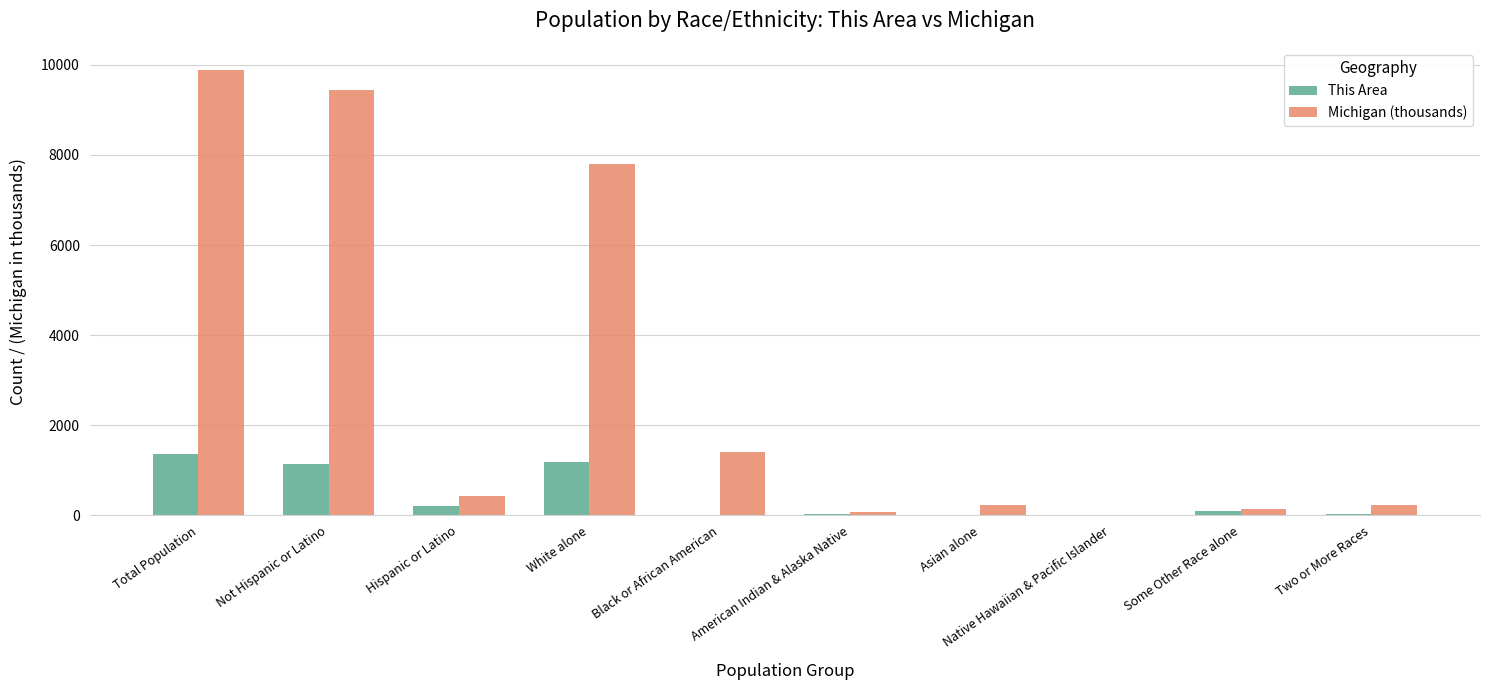

The Michigan (thousands) series shows 147.0 at Some Other Race alone. True or false?

True